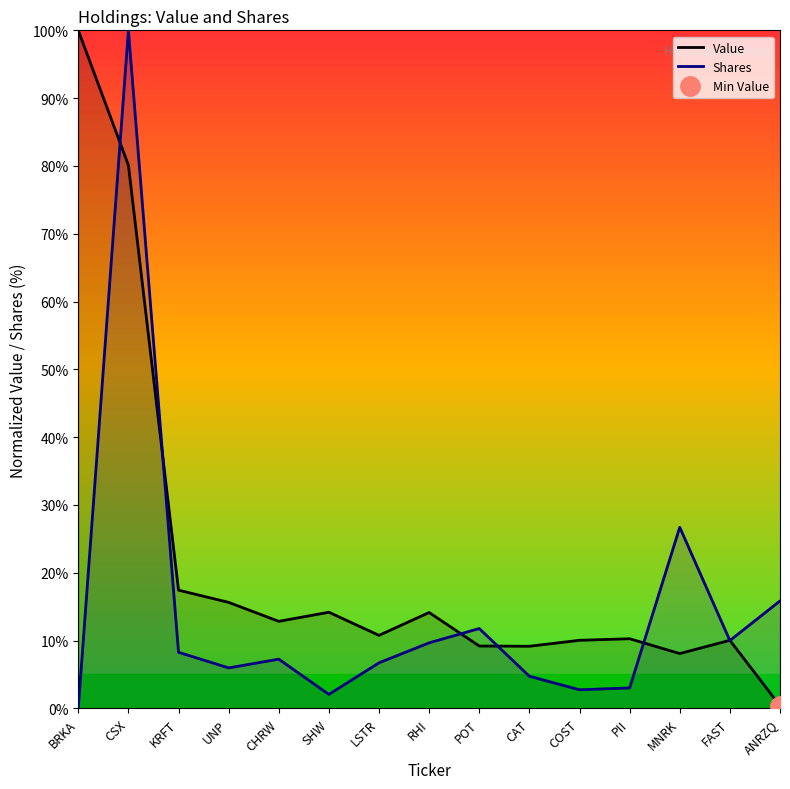

What is the difference between the Shares values at COST and POT?

9.0